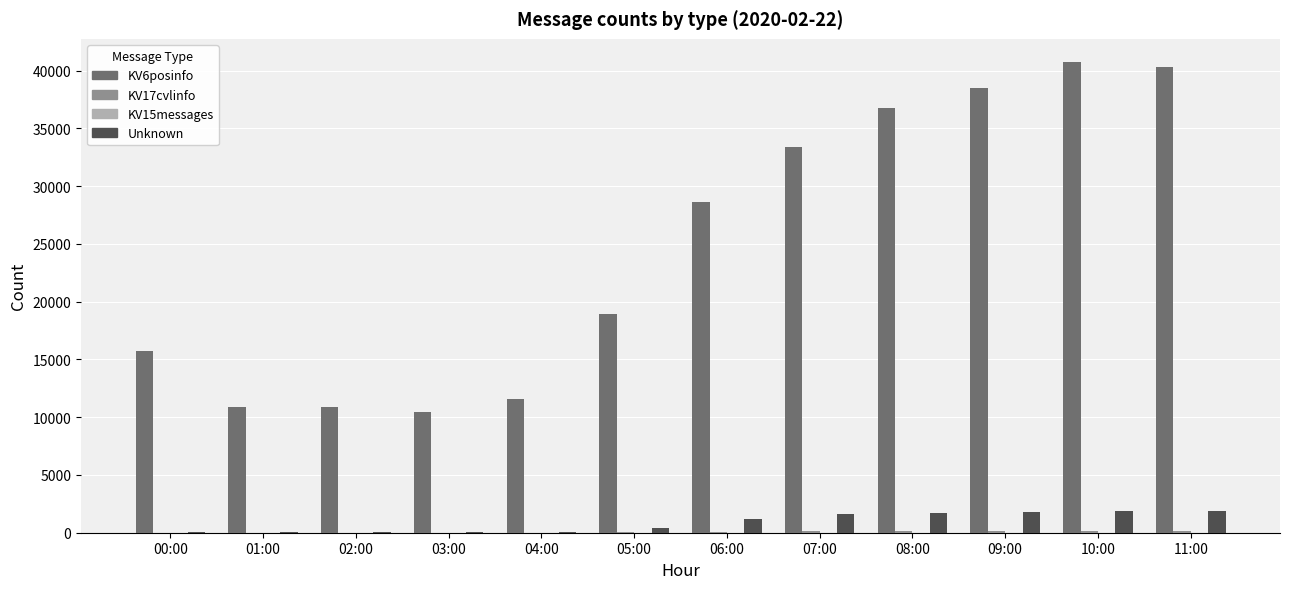

The KV6posinfo series shows 5419 at 04:00. True or false?

False